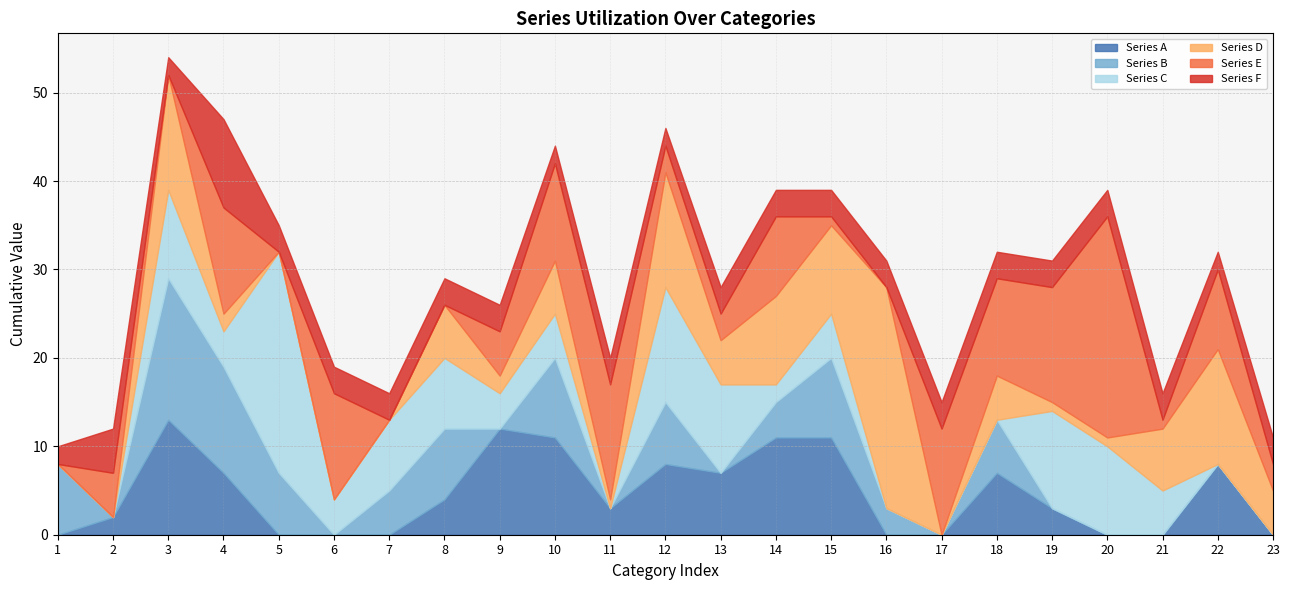

What are all the series names shown in the legend?

Series A, Series B, Series C, Series D, Series E, Series F